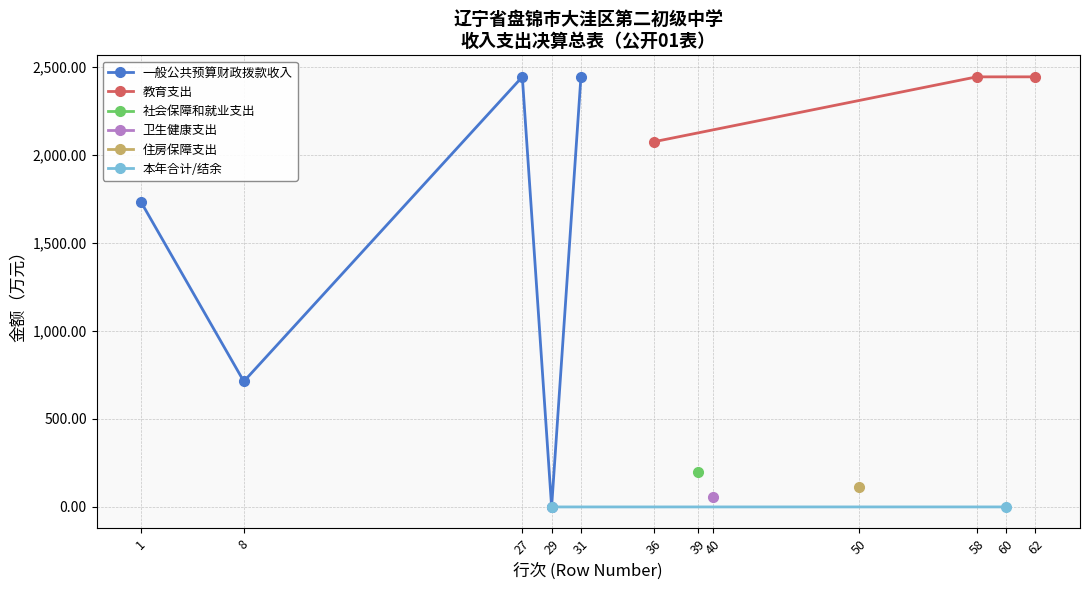

Does the chart display data point markers on the line(s)?

Yes